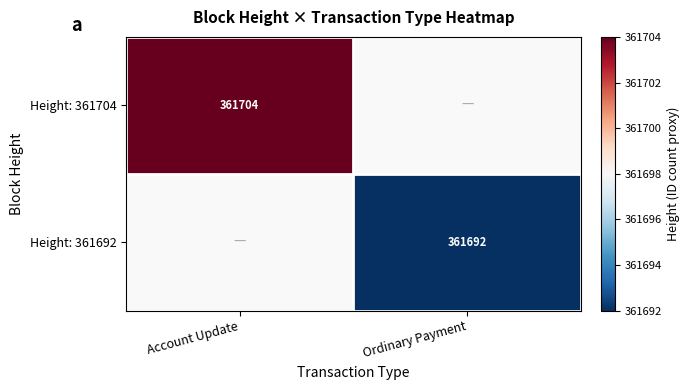

Which label corresponds to the smallest value in the chart?

Ordinary Payment